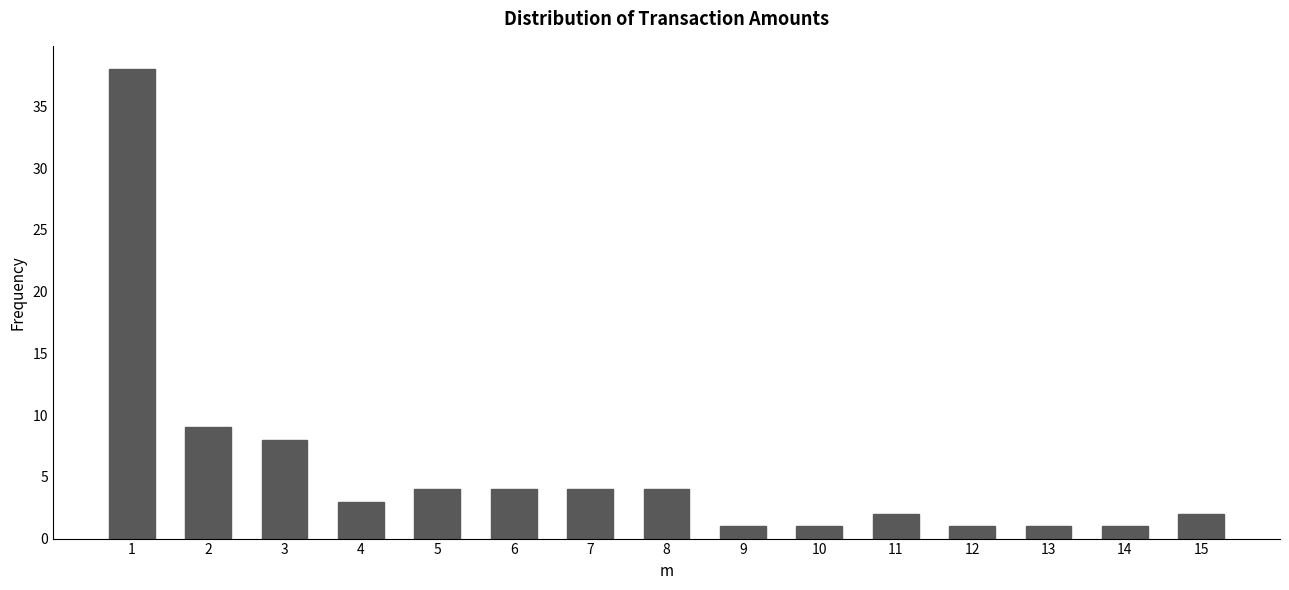

Reading left to right, extract all data points from this chart.

38	9	8	3	4	4	4	4	1	1	2	1	1	1	2